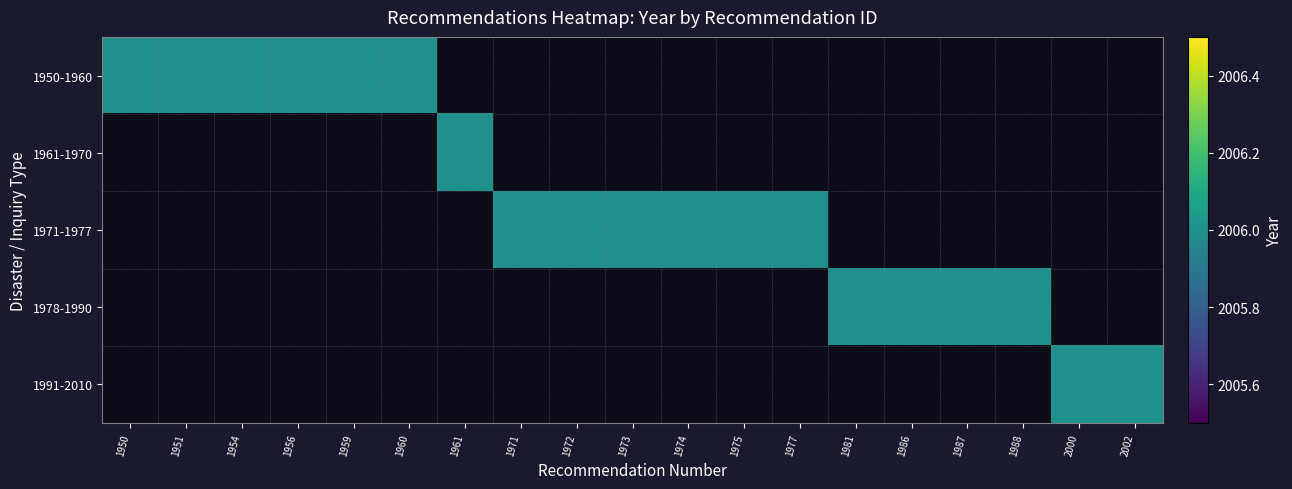

Reading right to left, what are all the values shown in this chart?

1950-1960: 2002=0	2000=0	1988=0	1987=0	1986=0	1981=0	1977=0	1975=0	1974=0	1973=0	1972=0	1971=0	1961=0	1960=2006	1959=2006	1956=2006	1954=2006	1951=2006	1950=2006
1961-1970: 2002=0	2000=0	1988=0	1987=0	1986=0	1981=0	1977=0	1975=0	1974=0	1973=0	1972=0	1971=0	1961=2006	1960=0	1959=0	1956=0	1954=0	1951=0	1950=0
1971-1977: 2002=0	2000=0	1988=0	1987=0	1986=0	1981=0	1977=2006	1975=2006	1974=2006	1973=2006	1972=2006	1971=2006	1961=0	1960=0	1959=0	1956=0	1954=0	1951=0	1950=0
1978-1990: 2002=0	2000=0	1988=2006	1987=2006	1986=2006	1981=2006	1977=0	1975=0	1974=0	1973=0	1972=0	1971=0	1961=0	1960=0	1959=0	1956=0	1954=0	1951=0	1950=0
1991-2010: 2002=2006	2000=2006	1988=0	1987=0	1986=0	1981=0	1977=0	1975=0	1974=0	1973=0	1972=0	1971=0	1961=0	1960=0	1959=0	1956=0	1954=0	1951=0	1950=0